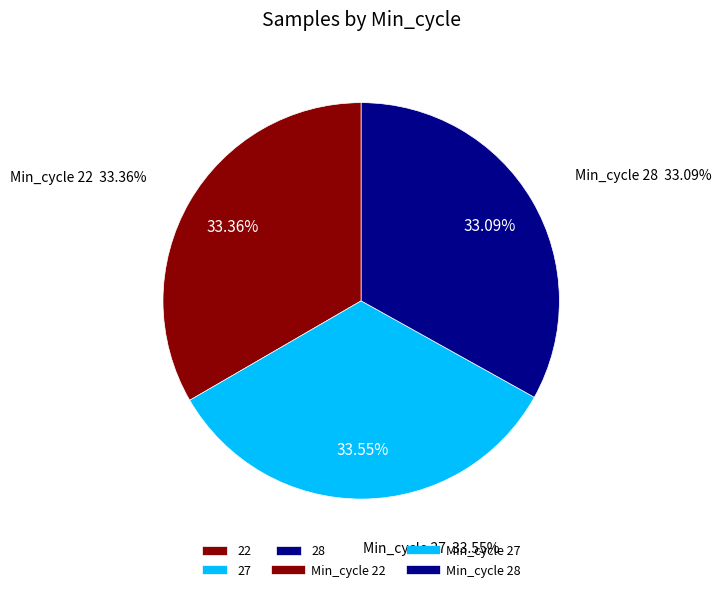

To the nearest percent, what is the combined percentage of 28 and 22?

66%